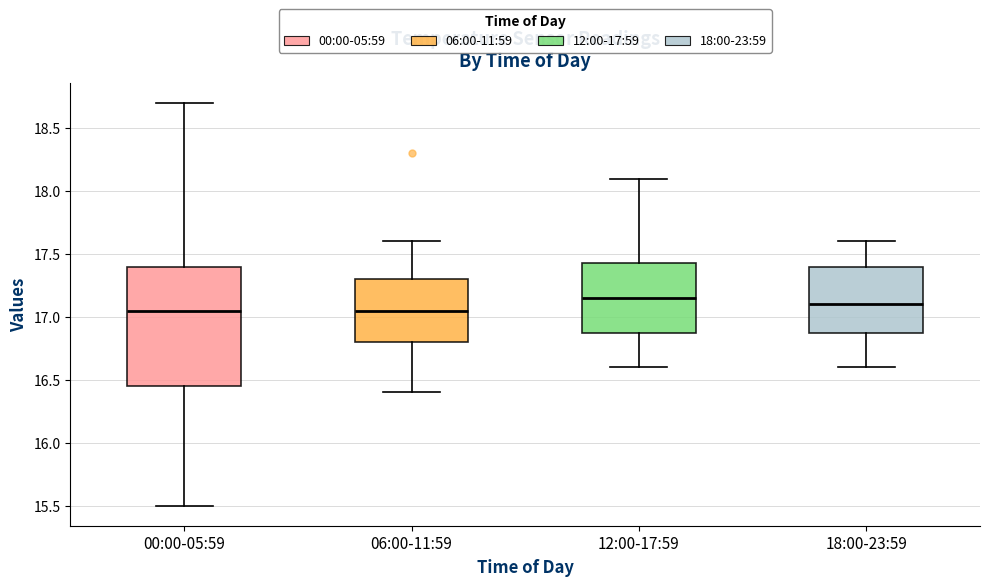

Reading left to right, read every box against the y-axis: the position of its median line, the range the box covers, and the ends of its whiskers. The values are not printed on the chart, so give them approximately, as read against the axis.

00:00-05:59: median 17.05, box 16.45 to 17.40, whiskers 15.50 to 18.70
06:00-11:59: median 17.05, box 16.80 to 17.30, whiskers 16.40 to 17.60
12:00-17:59: median 17.15, box 16.90 to 17.45, whiskers 16.60 to 18.10
18:00-23:59: median 17.10, box 16.90 to 17.40, whiskers 16.60 to 17.60